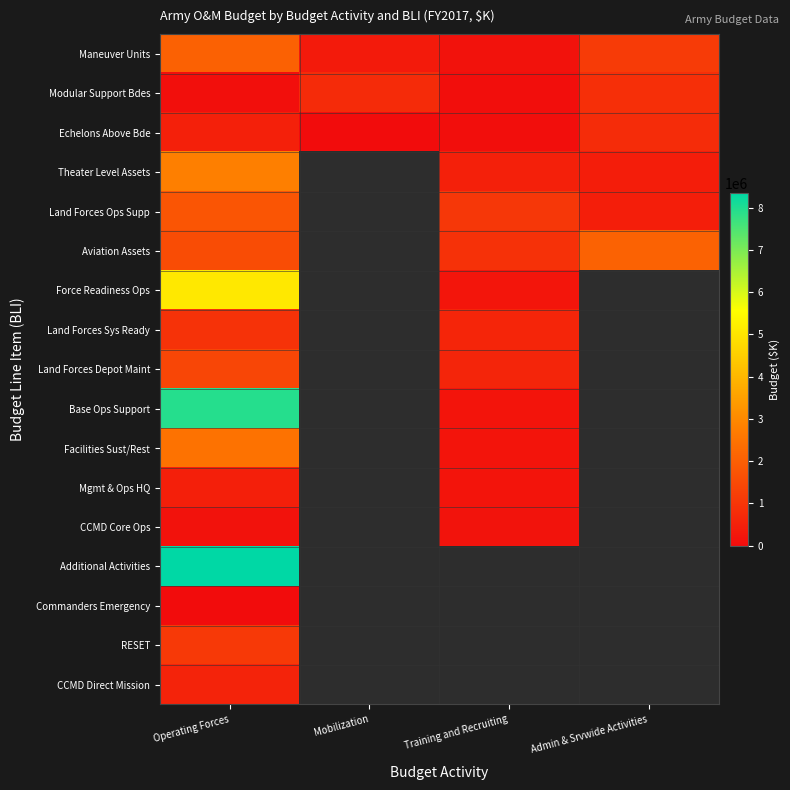

Is it true that Echelons Above Bde equals 45419.0 at Training and Recruiting?

True